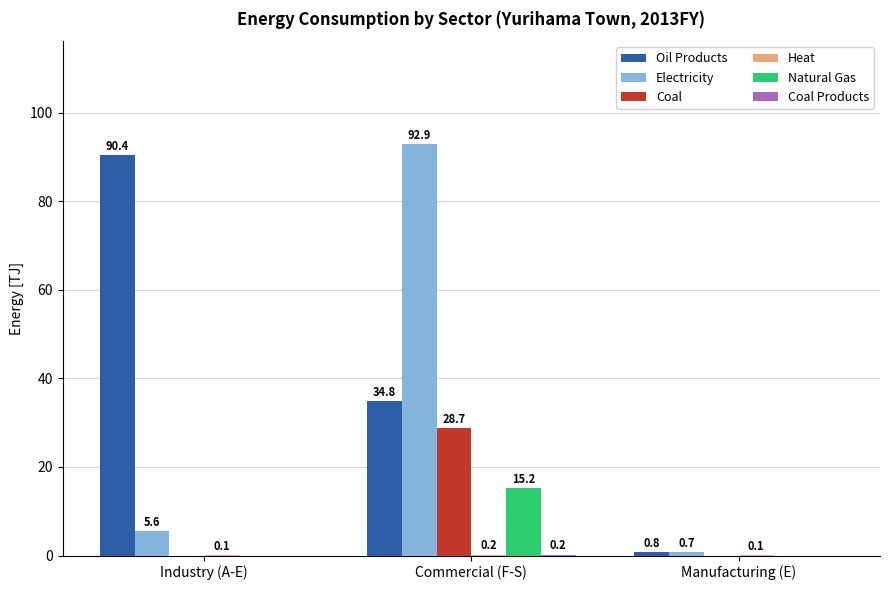

The Coal series shows 0.0 at Industry (A-E). True or false?

True